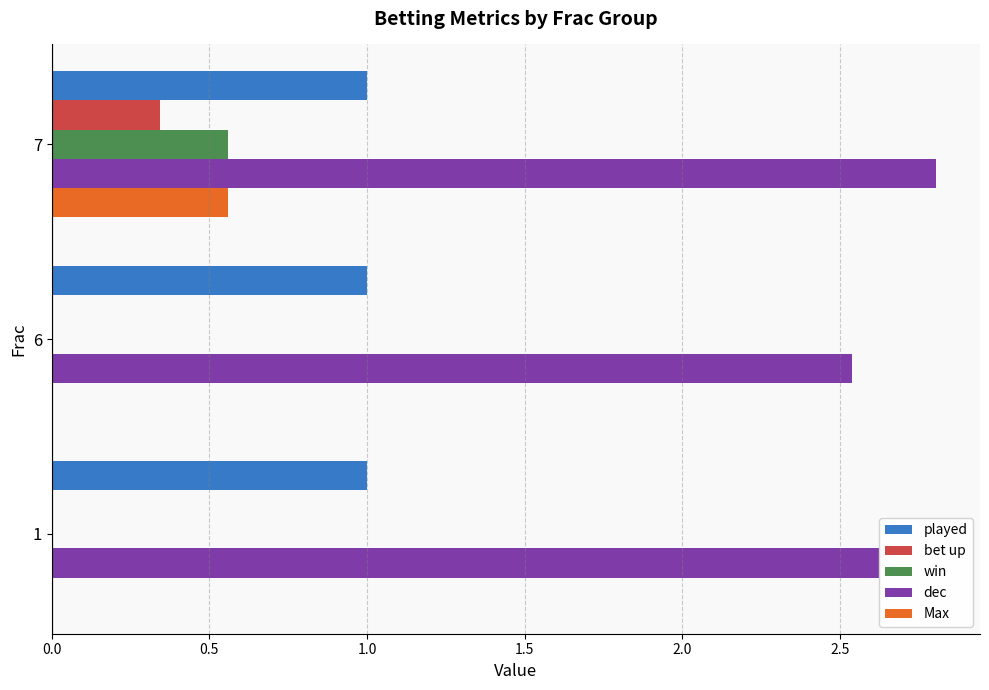

True or false: played has a value of 1.4 at 7.

False